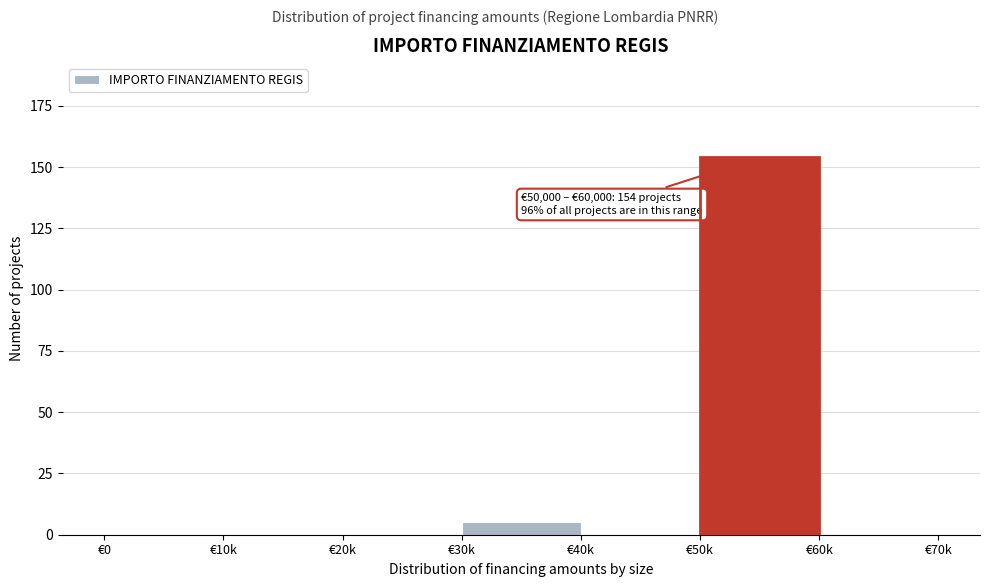

Reading left to right, extract all data points from this chart.

€0=0	€10k=0	€20k=0	€30k=5	€40k=0	€50k=154	€60k=0